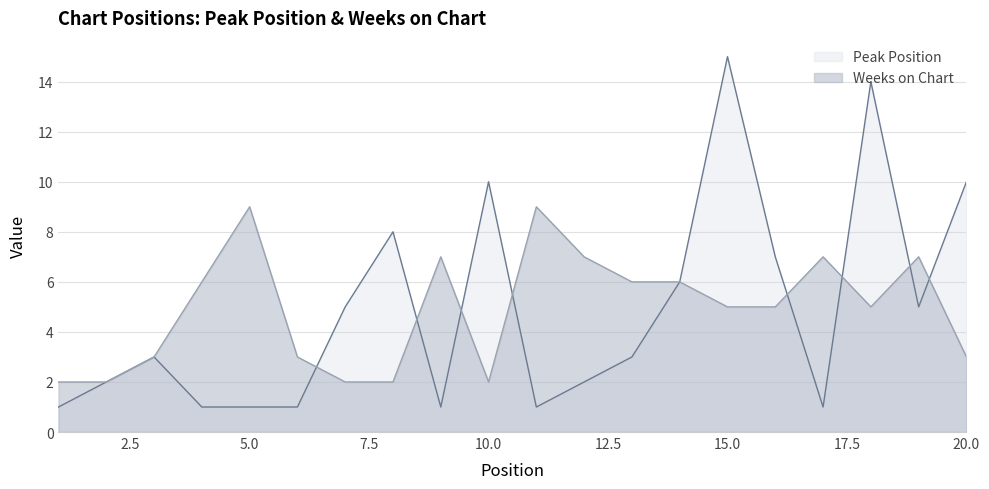

Is the value of Weeks on Chart at 13 greater than the value of Peak Position at 2?

Yes